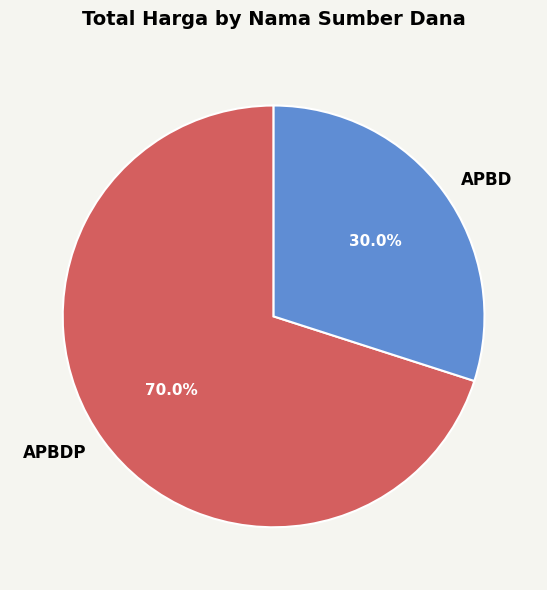

Is there a majority slice in this chart?

Yes